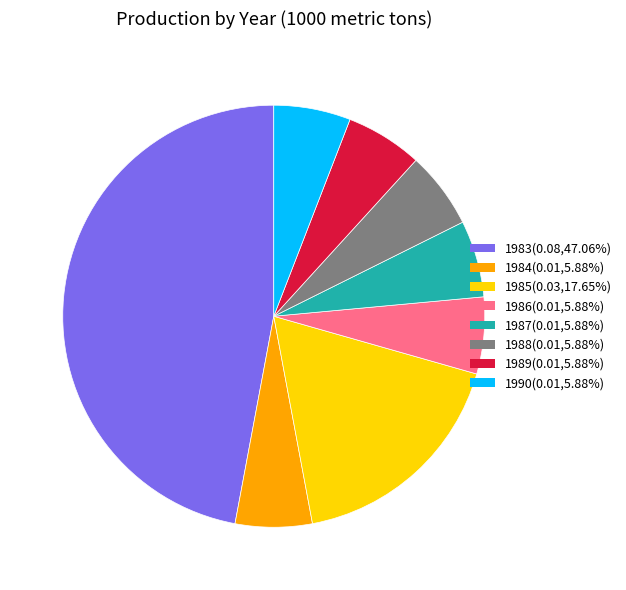

Do 1985(0.03,17.65%) and 1984(0.01,5.88%) together represent more than half of the pie?

No